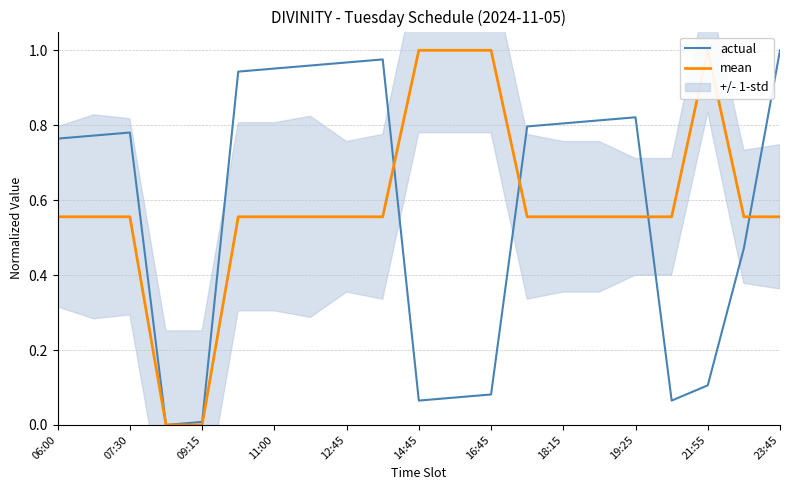

How many categories are shown in the chart?

21